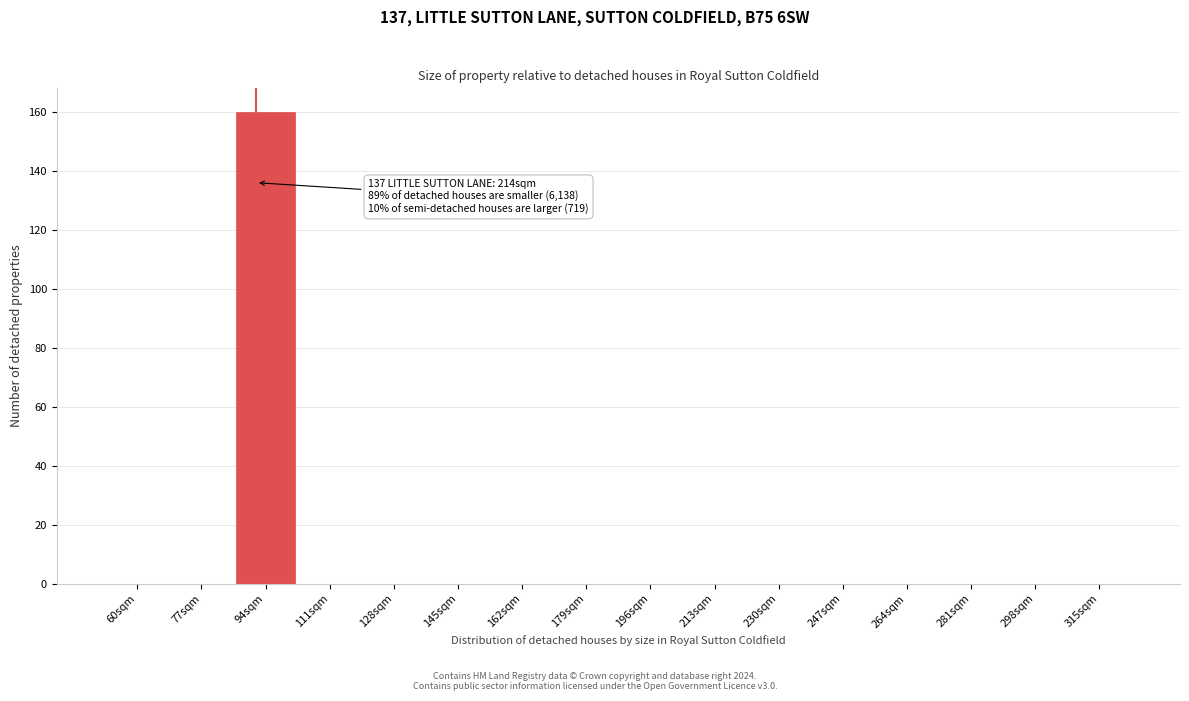

Reading left to right, list all the values displayed in this chart.

60sqm=0	77sqm=0	94sqm=160	111sqm=0	128sqm=0	145sqm=0	162sqm=0	179sqm=0	196sqm=0	213sqm=0	230sqm=0	247sqm=0	264sqm=0	281sqm=0	298sqm=0	315sqm=0